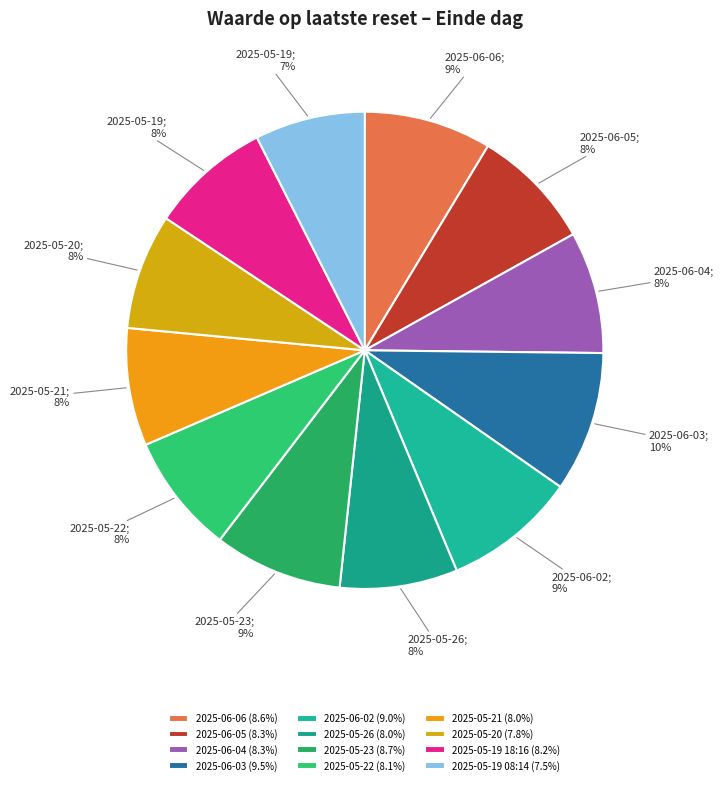

How many slices are in this pie chart?

12